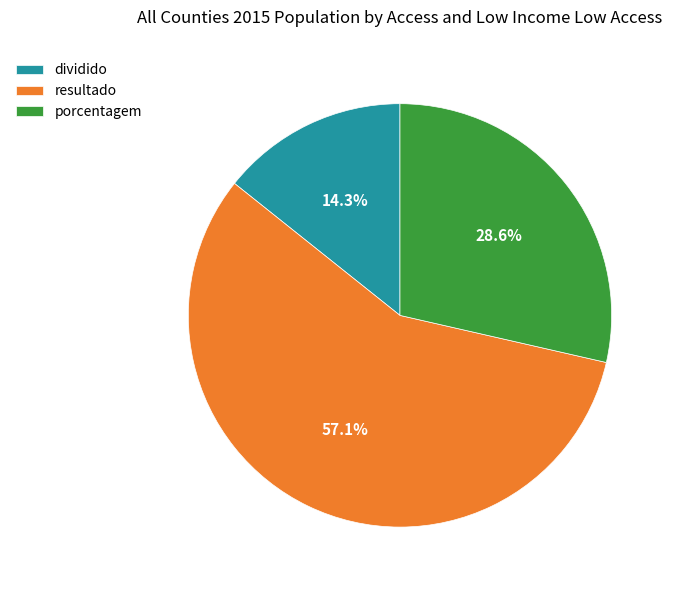

Does porcentagem represent more than half of the total?

No